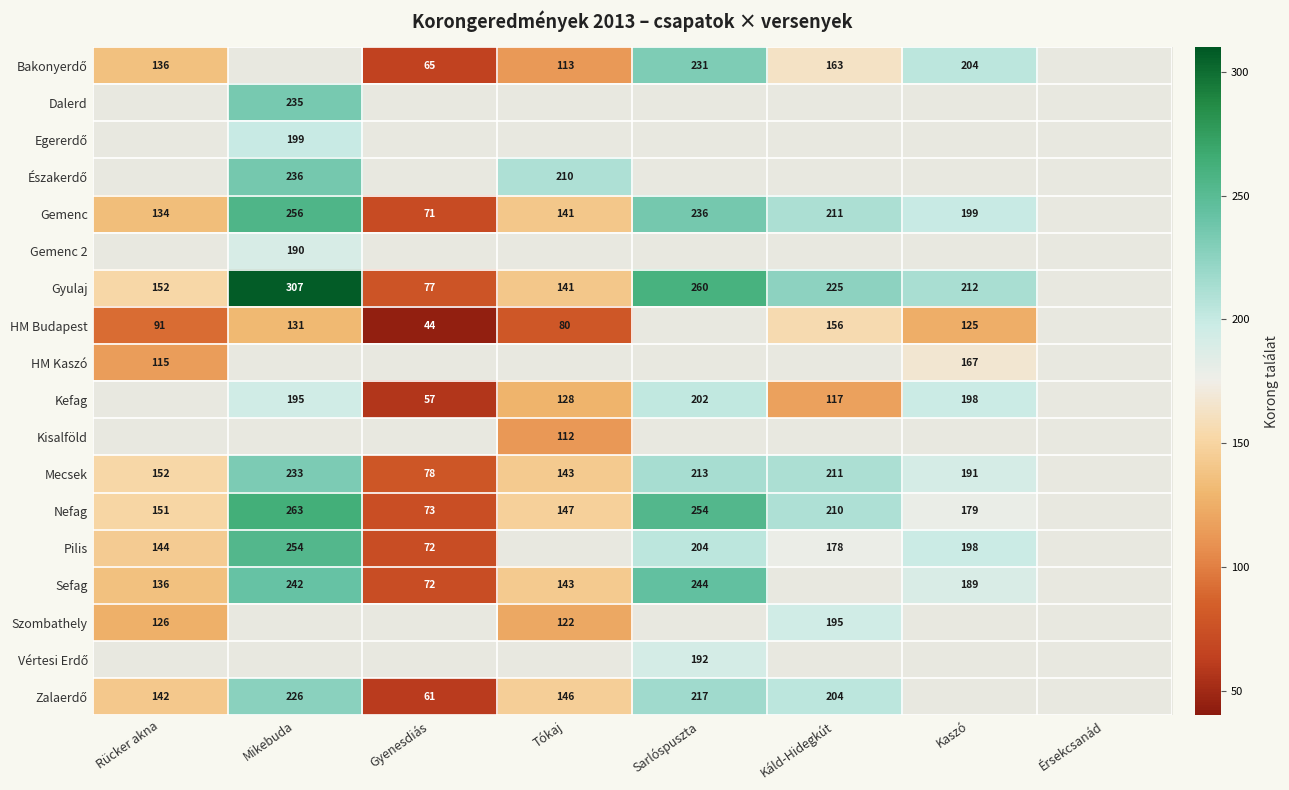

True or false: HM Budapest has a value of 44 at Gyenesdiás.

True